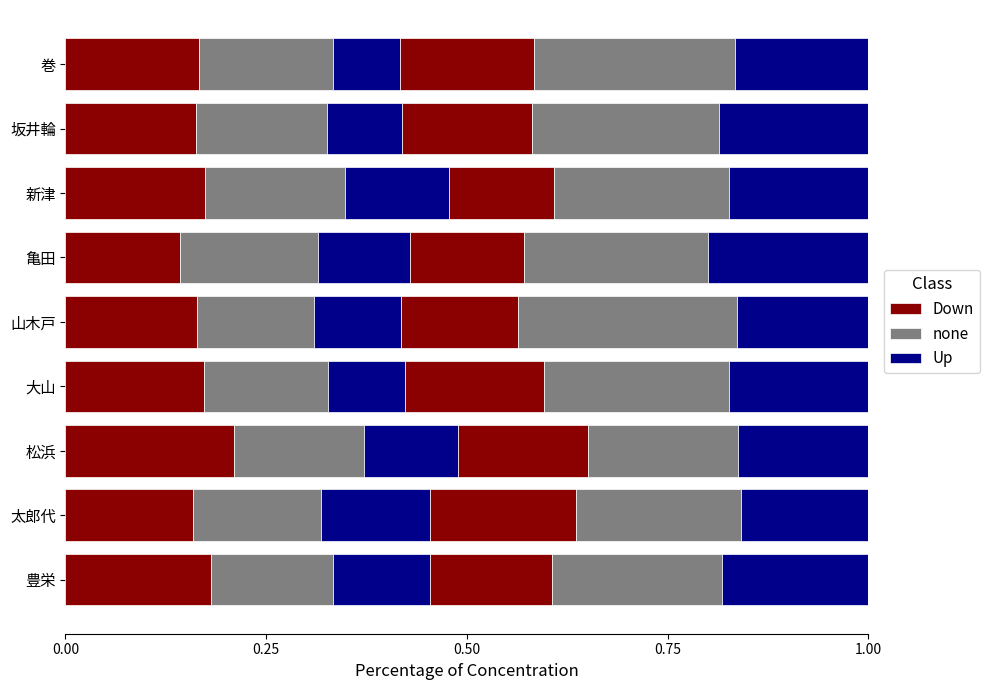

Between 1.00 and 8, which is larger?

8